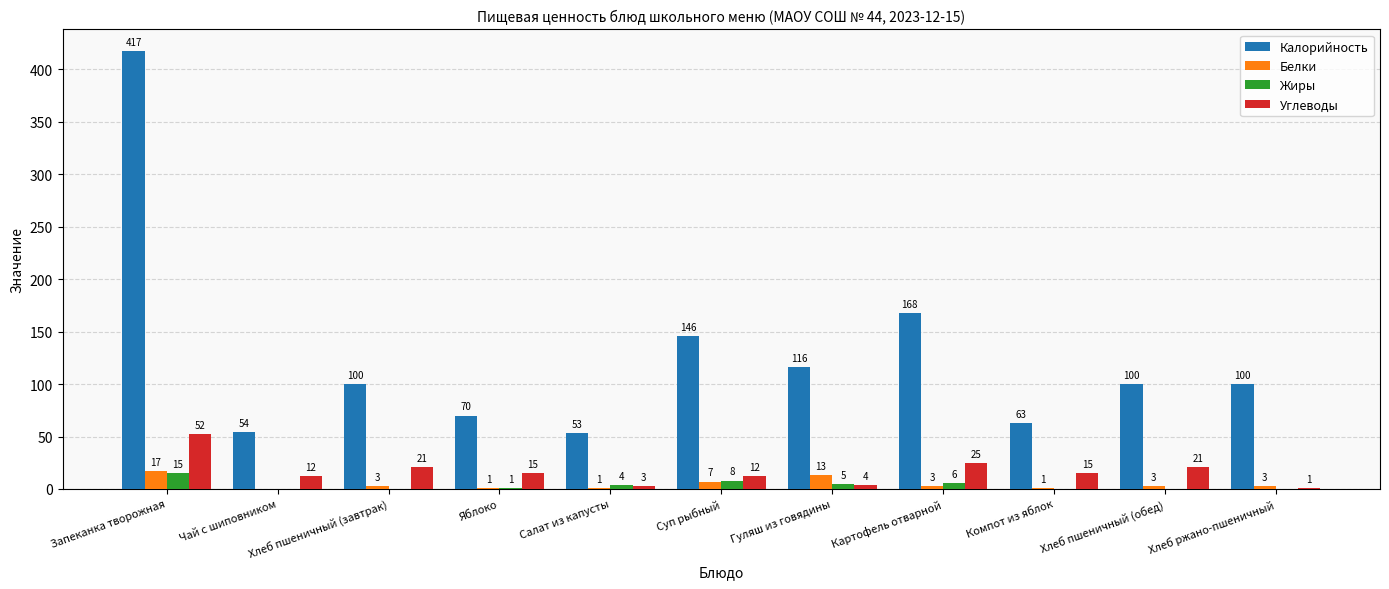

What is the sum of all Жиры values?

39